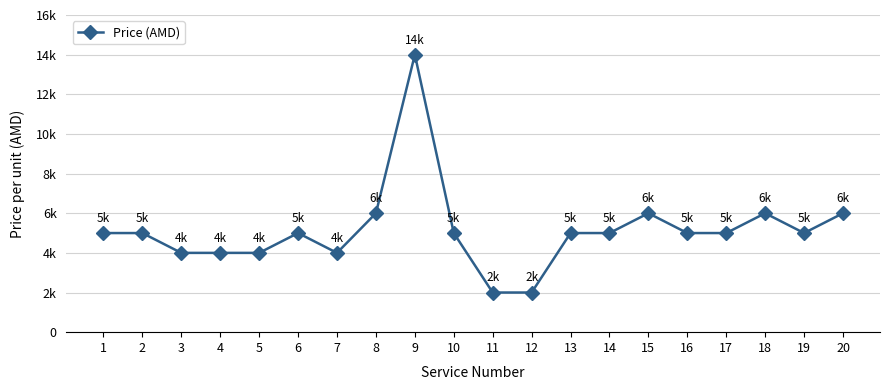

Is this an area chart (filled region under the line)?

No